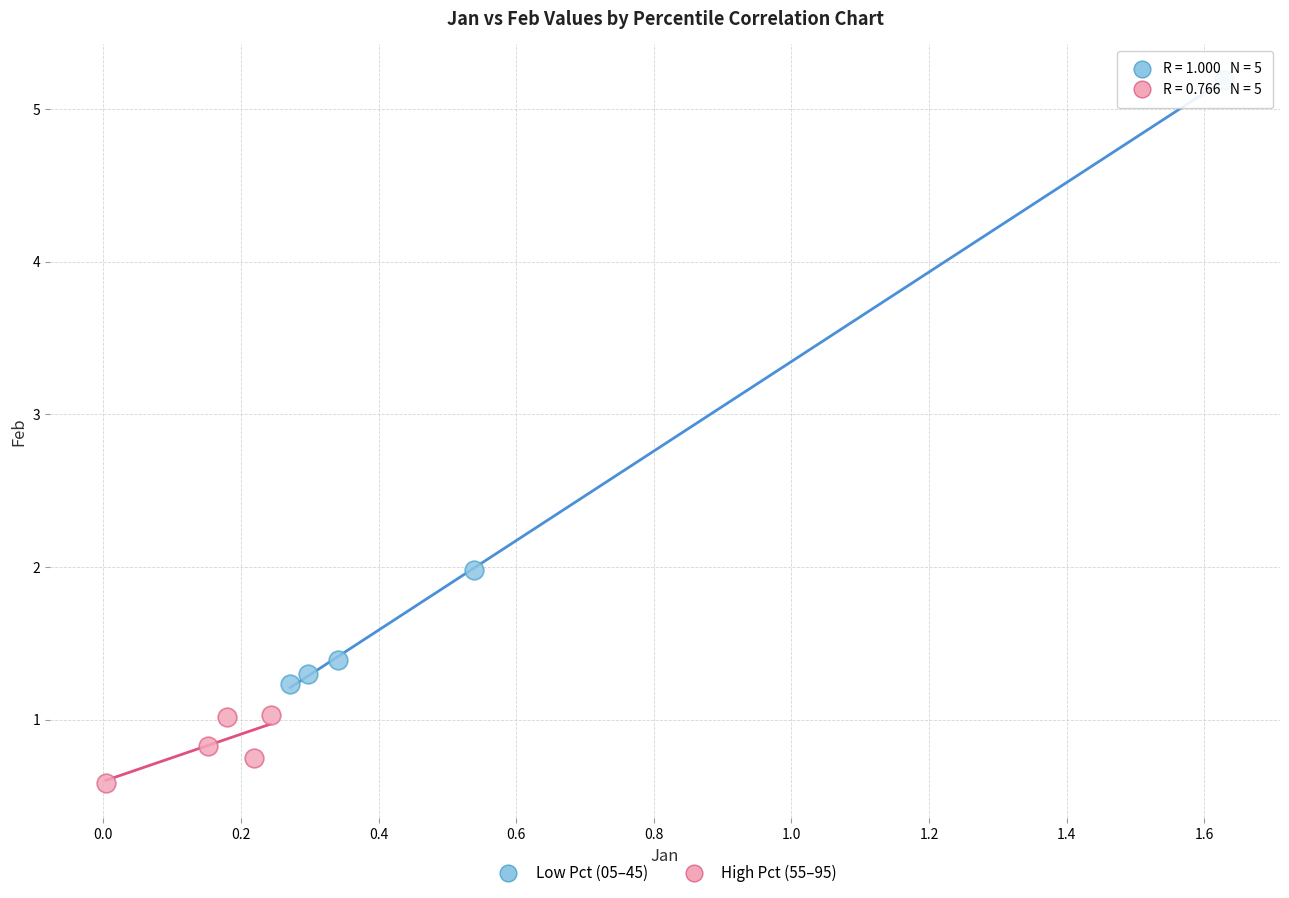

What are all the series names shown in the legend?

Low Pct (05–45), High Pct (55–95)